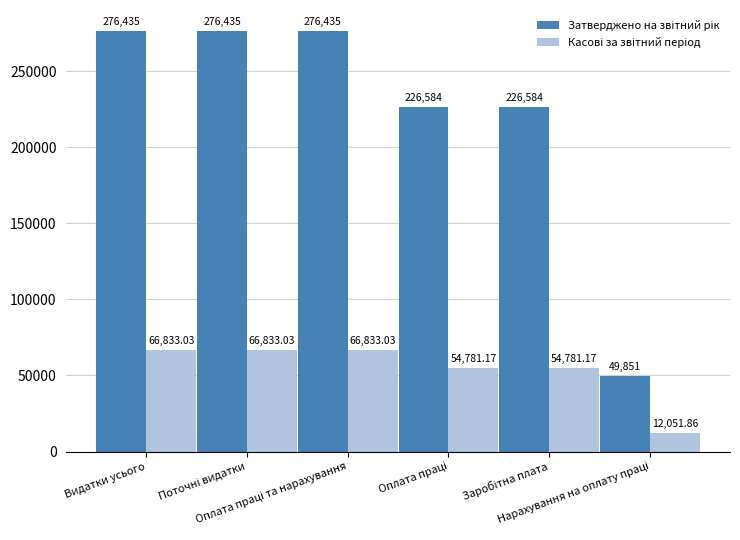

At how many categories does at least one series exceed 145934?

5